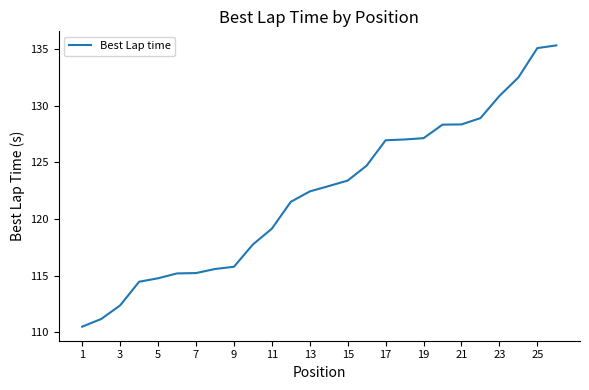

What is the average value?

122.2